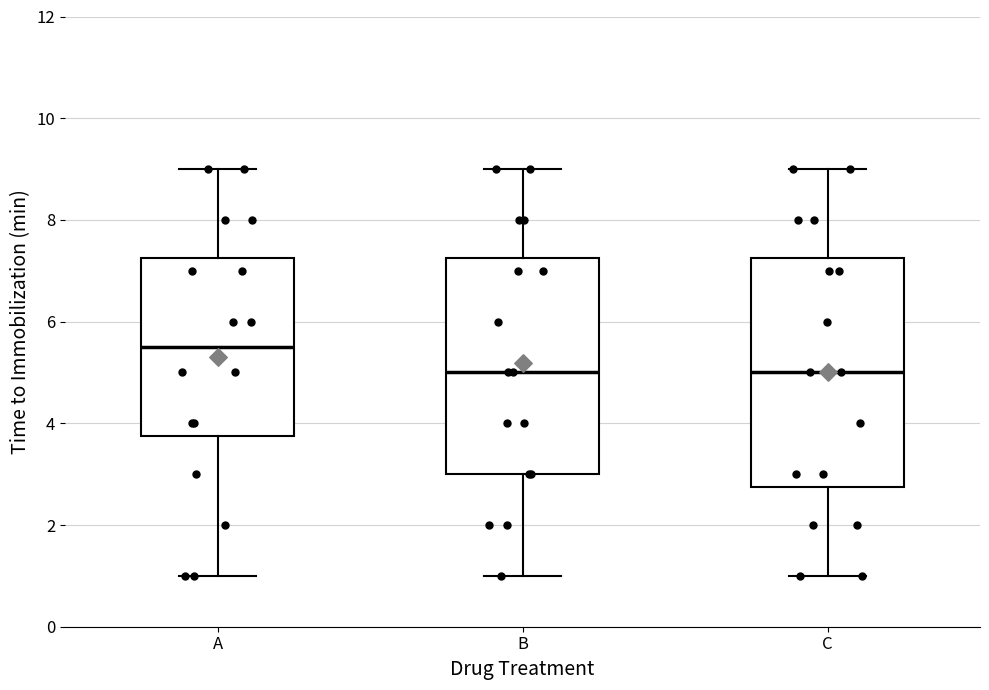

Where does the lower whisker of the box for A end on the y-axis? The values are not printed on the chart, so give them approximately, as read against the axis.

1.0